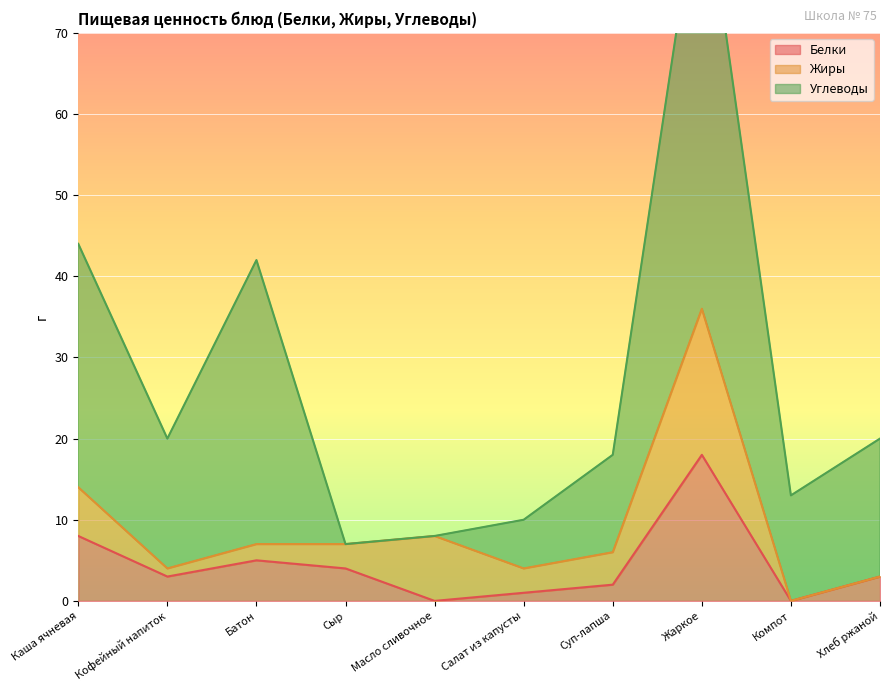

What is the greatest value displayed?

55